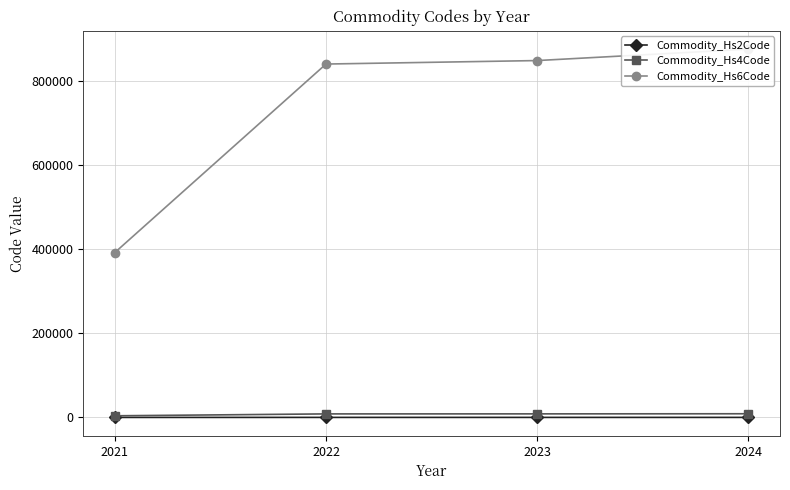

What are all the series names shown in the legend?

Commodity_Hs2Code, Commodity_Hs4Code, Commodity_Hs6Code